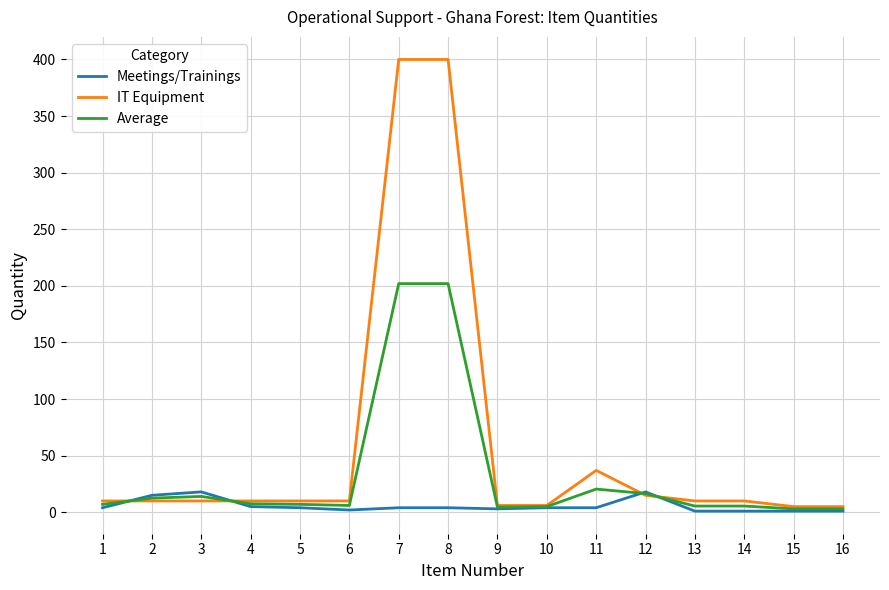

What is the approximate value of IT Equipment at 1?

10.0